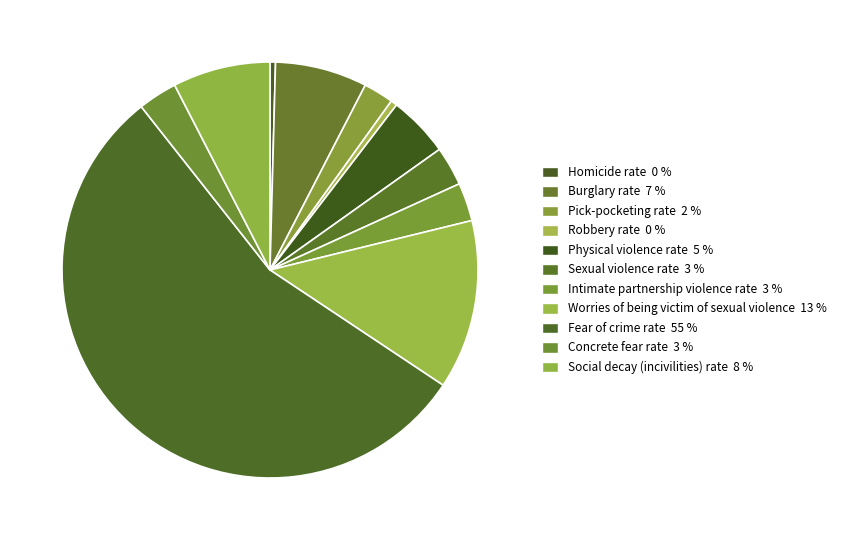

Do Physical violence rate and Sexual violence rate together represent more than half of the pie?

No